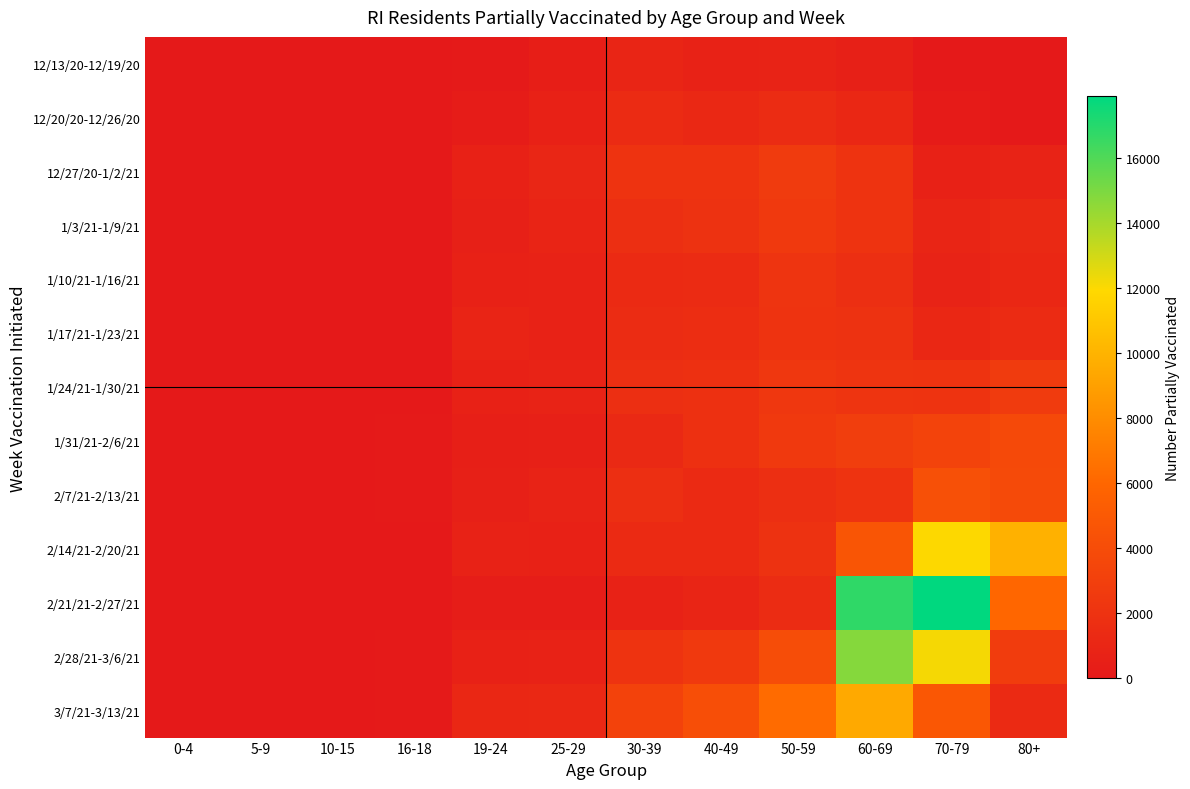

Reading left to right, list all the values displayed in this chart.

12/13/20-12/19/20: 0-4=0	5-9=0	10-15=0	16-18=0	19-24=123	25-29=409	30-39=913	40-49=708	50-59=827	60-69=548	70-79=65	80+=0
12/20/20-12/26/20: 0-4=0	5-9=0	10-15=0	16-18=0	19-24=269	25-29=653	30-39=1396	40-49=1172	50-59=1531	60-69=1085	70-79=161	80+=23
12/27/20-1/2/21: 0-4=0	5-9=0	10-15=0	16-18=31	19-24=612	25-29=1010	30-39=2065	40-49=2029	50-59=2668	60-69=2038	70-79=661	80+=802
1/3/21-1/9/21: 0-4=0	5-9=0	10-15=0	16-18=49	19-24=571	25-29=852	30-39=1771	40-49=1959	50-59=2540	60-69=2046	70-79=923	80+=1246
1/10/21-1/16/21: 0-4=0	5-9=0	10-15=0	16-18=61	19-24=626	25-29=710	30-39=1362	40-49=1464	50-59=2127	60-69=1751	70-79=806	80+=1122
1/17/21-1/23/21: 0-4=0	5-9=0	10-15=0	16-18=63	19-24=878	25-29=724	30-39=1513	40-49=1591	50-59=1996	60-69=1947	70-79=1089	80+=1383
1/24/21-1/30/21: 0-4=0	5-9=0	10-15=0	16-18=61	19-24=638	25-29=798	30-39=1704	40-49=1841	50-59=2378	60-69=2100	70-79=1996	80+=2645
1/31/21-2/6/21: 0-4=0	5-9=0	10-15=0	16-18=75	19-24=479	25-29=576	30-39=1250	40-49=1841	50-59=2488	60-69=2922	70-79=3314	80+=3720
2/7/21-2/13/21: 0-4=0	5-9=0	10-15=0	16-18=79	19-24=588	25-29=780	30-39=1738	40-49=1351	50-59=1716	60-69=2048	70-79=4301	80+=3817
2/14/21-2/20/21: 0-4=0	5-9=0	10-15=0	16-18=65	19-24=684	25-29=629	30-39=1334	40-49=1328	50-59=1950	60-69=4657	70-79=11999	80+=9917
2/21/21-2/27/21: 0-4=0	5-9=0	10-15=0	16-18=51	19-24=296	25-29=286	30-39=742	40-49=954	50-59=1496	60-69=16772	70-79=17917	80+=6008
2/28/21-3/6/21: 0-4=0	5-9=0	10-15=0	16-18=70	19-24=595	25-29=739	30-39=2033	40-49=2519	50-59=4053	60-69=14798	70-79=12153	80+=2734
3/7/21-3/13/21: 0-4=0	5-9=0	10-15=0	16-18=139	19-24=1145	25-29=1204	30-39=3248	40-49=4191	50-59=6247	60-69=9502	70-79=4837	80+=1336